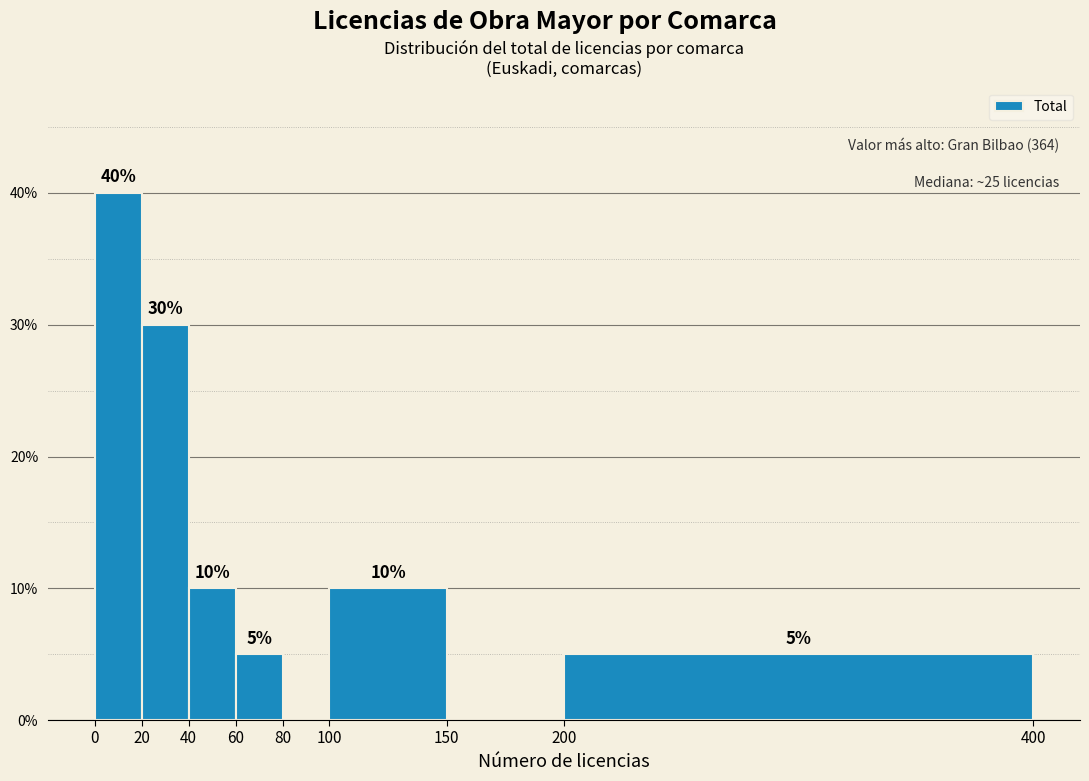

Over which range of the x-axis is the bar tallest?

0 to 20